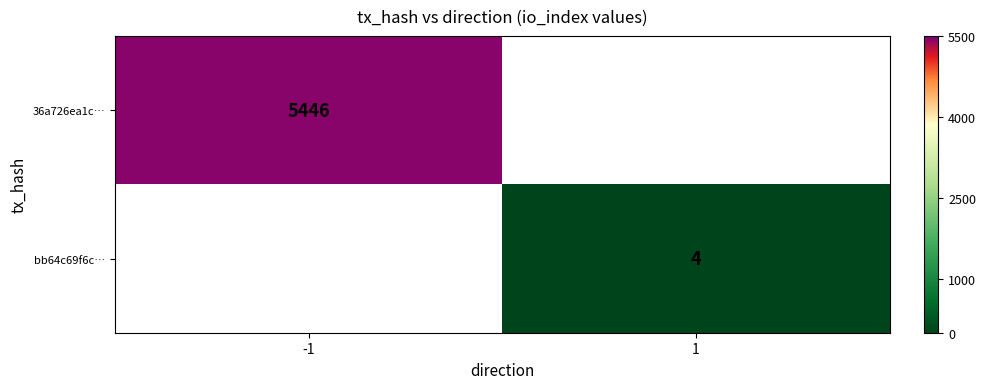

At how many categories does at least one series exceed 4929?

1